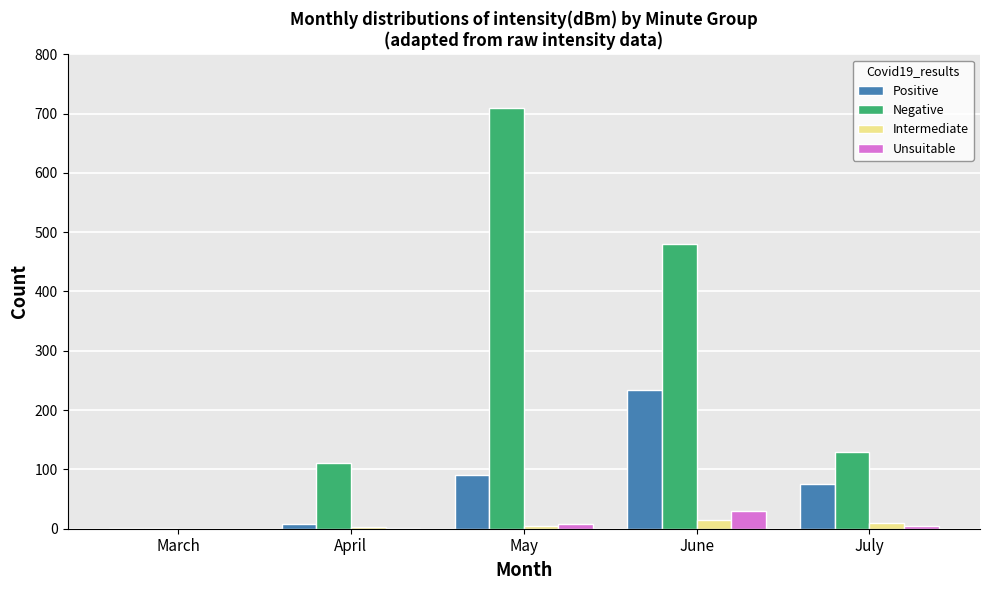

Between April and July, which series saw the biggest shift?

Positive